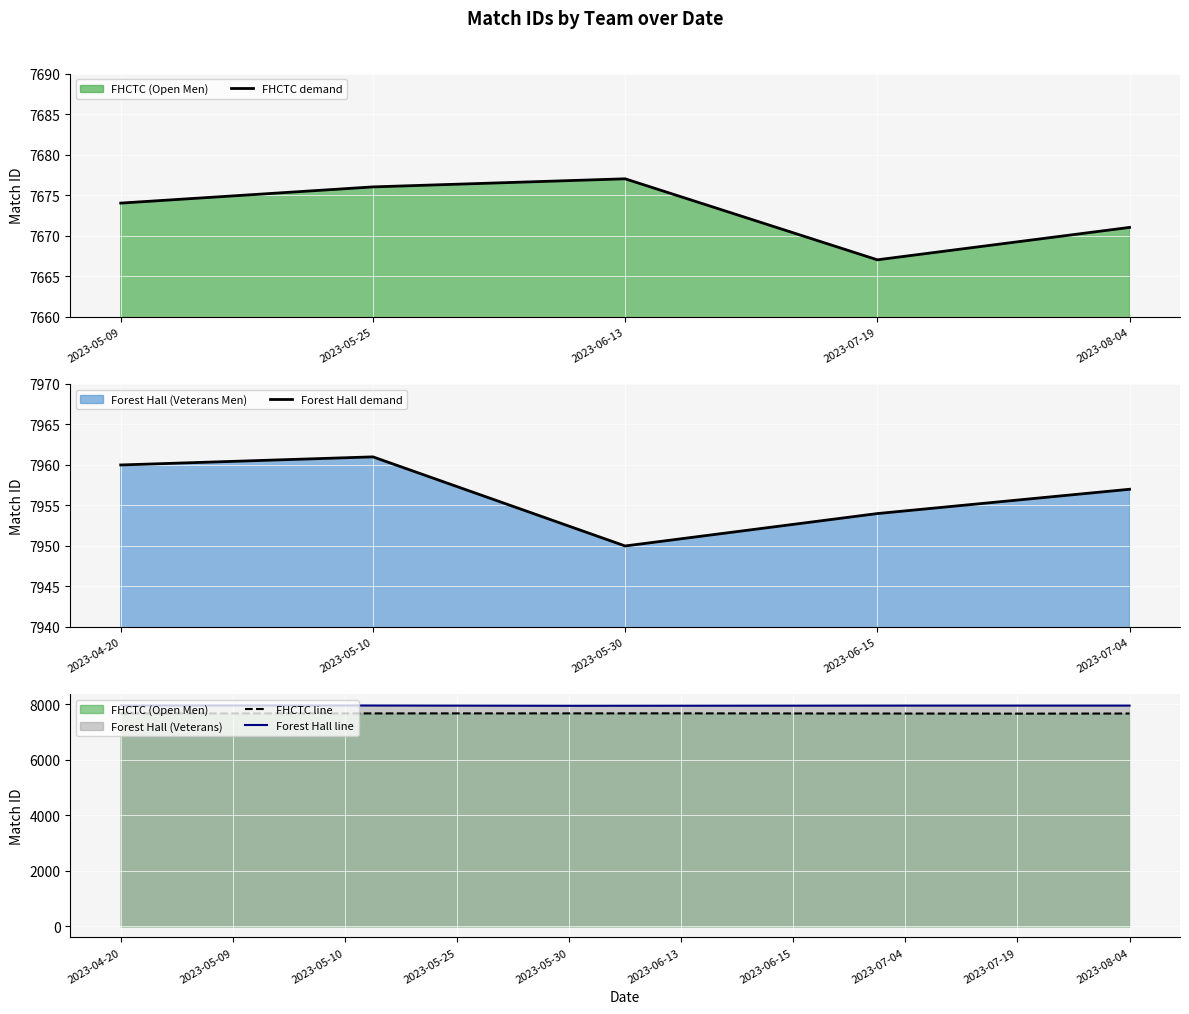

Count the FHCTC values in the range 7671 to 7676.

3